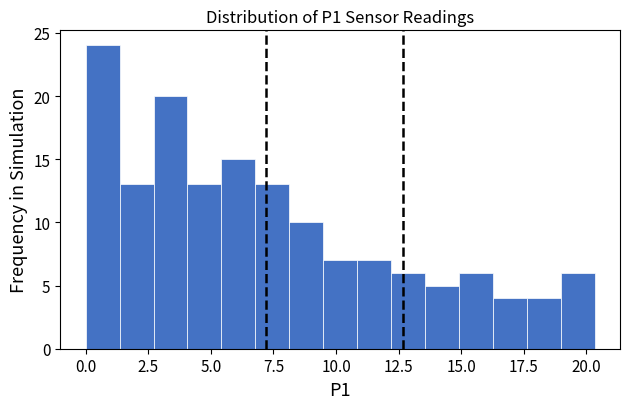

Read against the x-axis, roughly where is the centre of the tallest bar?

0.5